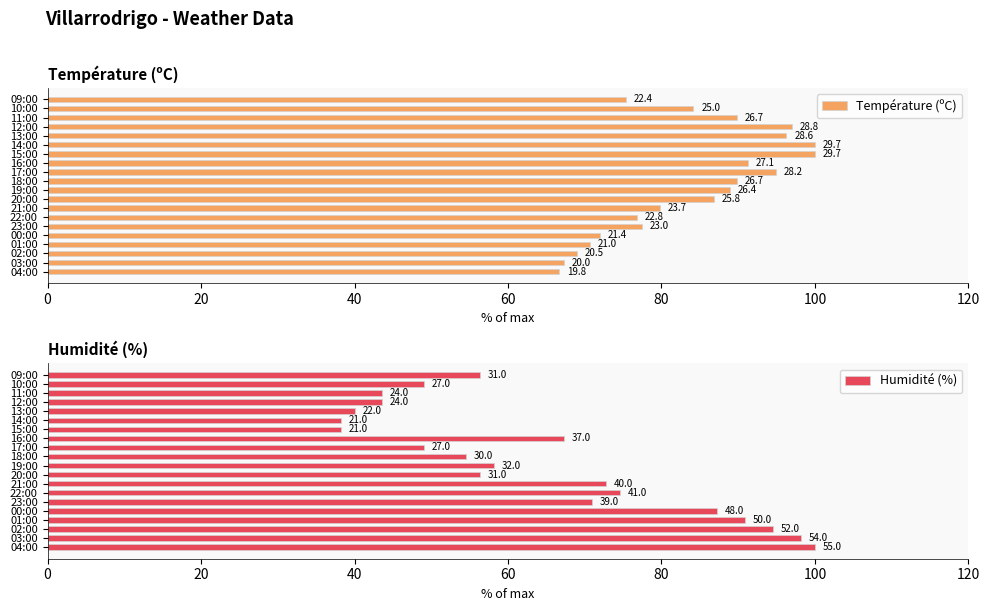

Reading left to right, list all the values displayed in this chart.

Température (ºC): 66.7	67.3	69.0	70.7	72.1	77.4	76.8	79.8	86.9	88.9	89.9	94.9	91.2	100.0	100.0	96.3	97.0	89.9	84.2	75.4
Humidité (%): 100.0	98.2	94.5	90.9	87.3	70.9	74.5	72.7	56.4	58.2	54.5	49.1	67.3	38.2	38.2	40.0	43.6	43.6	49.1	56.4